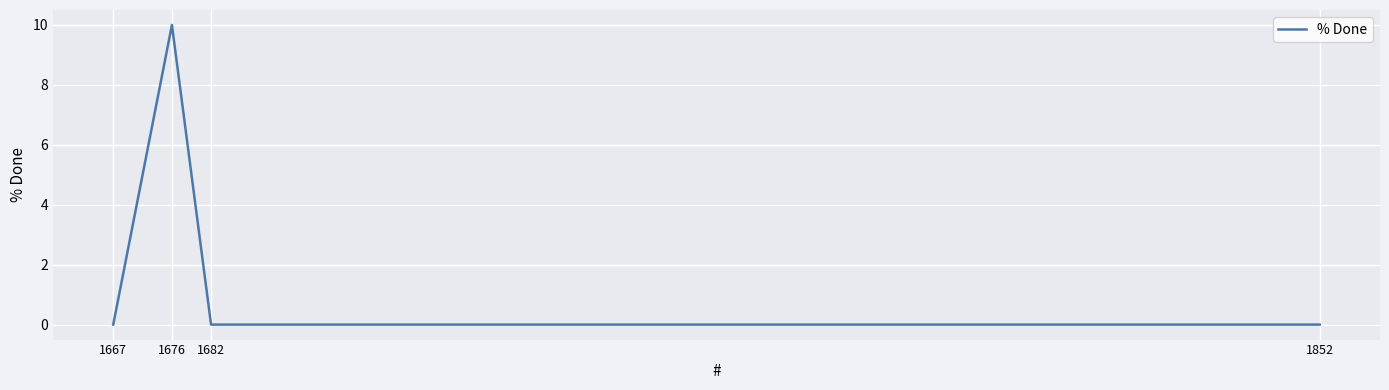

Reading left to right, what are all the values shown in this chart?

1667=0	1676=10	1682=0	1852=0